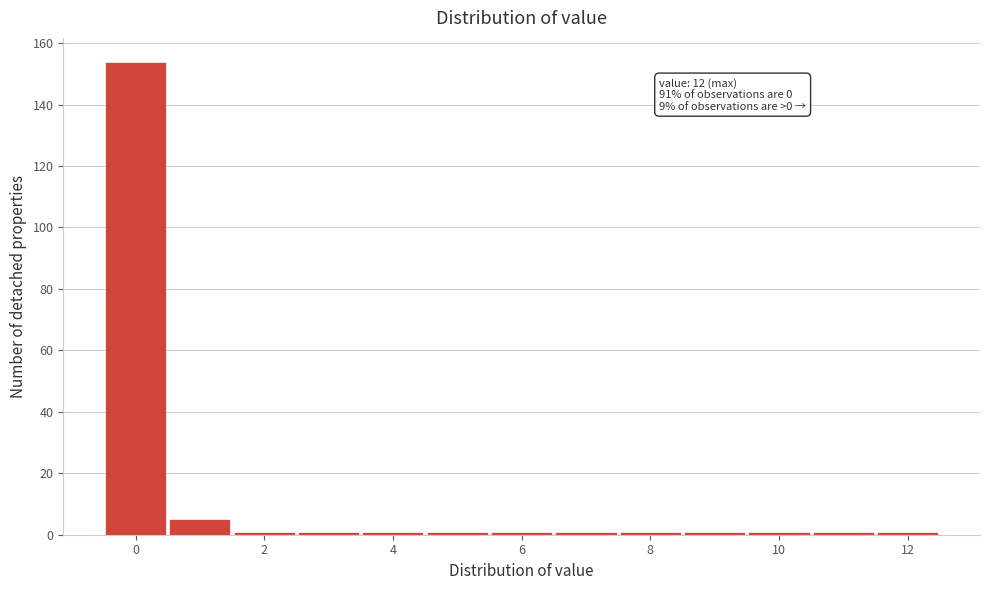

Which range on the x-axis has the tallest bar?

-0.5 to 0.5